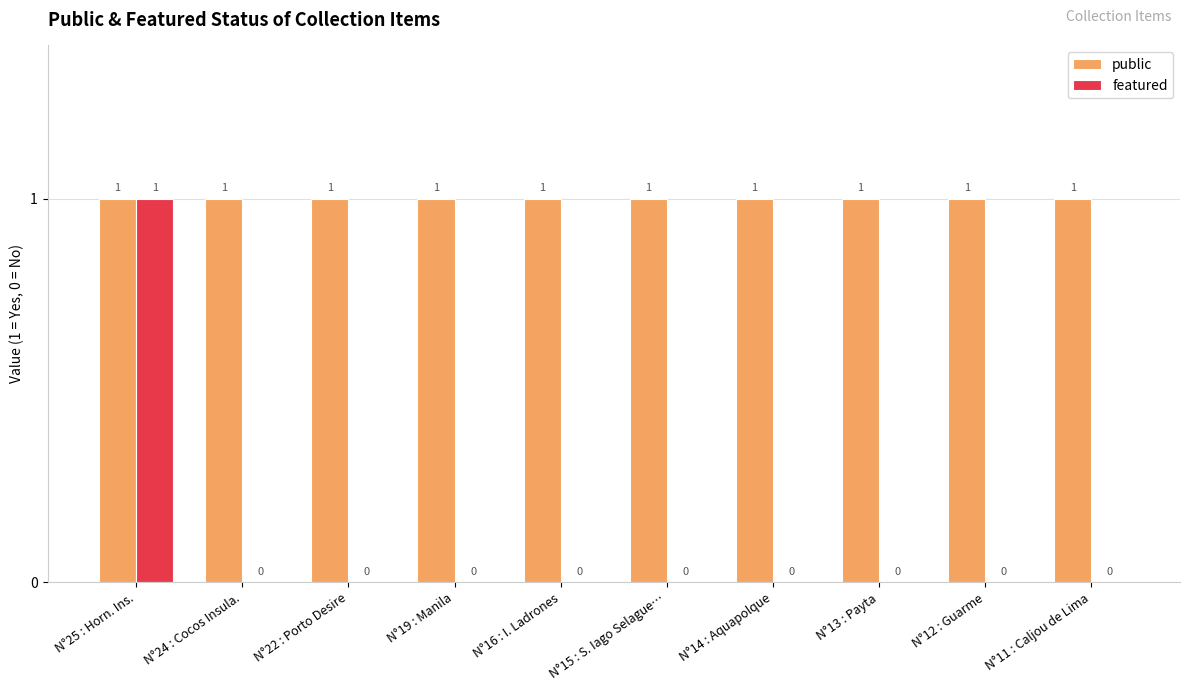

How many positive values does the featured series have?

1